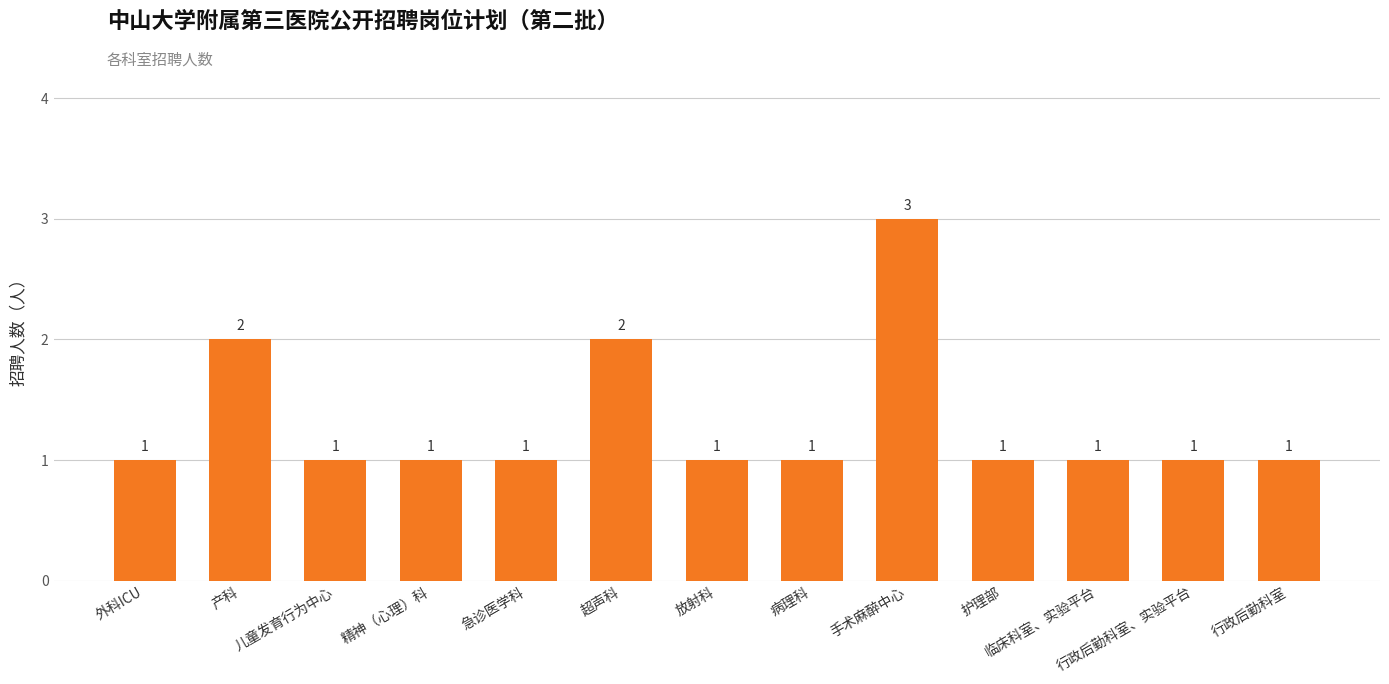

What is the label of the 5th bar from the left?

急诊医学科